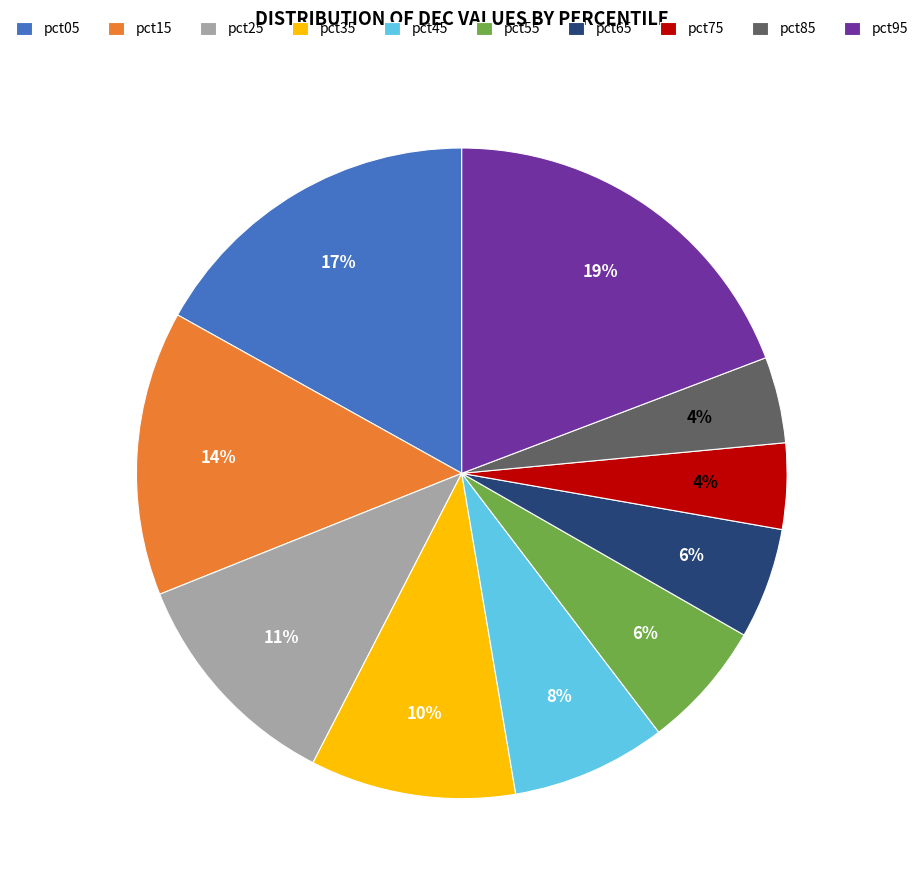

Between pct75 and pct55, which is larger?

pct55